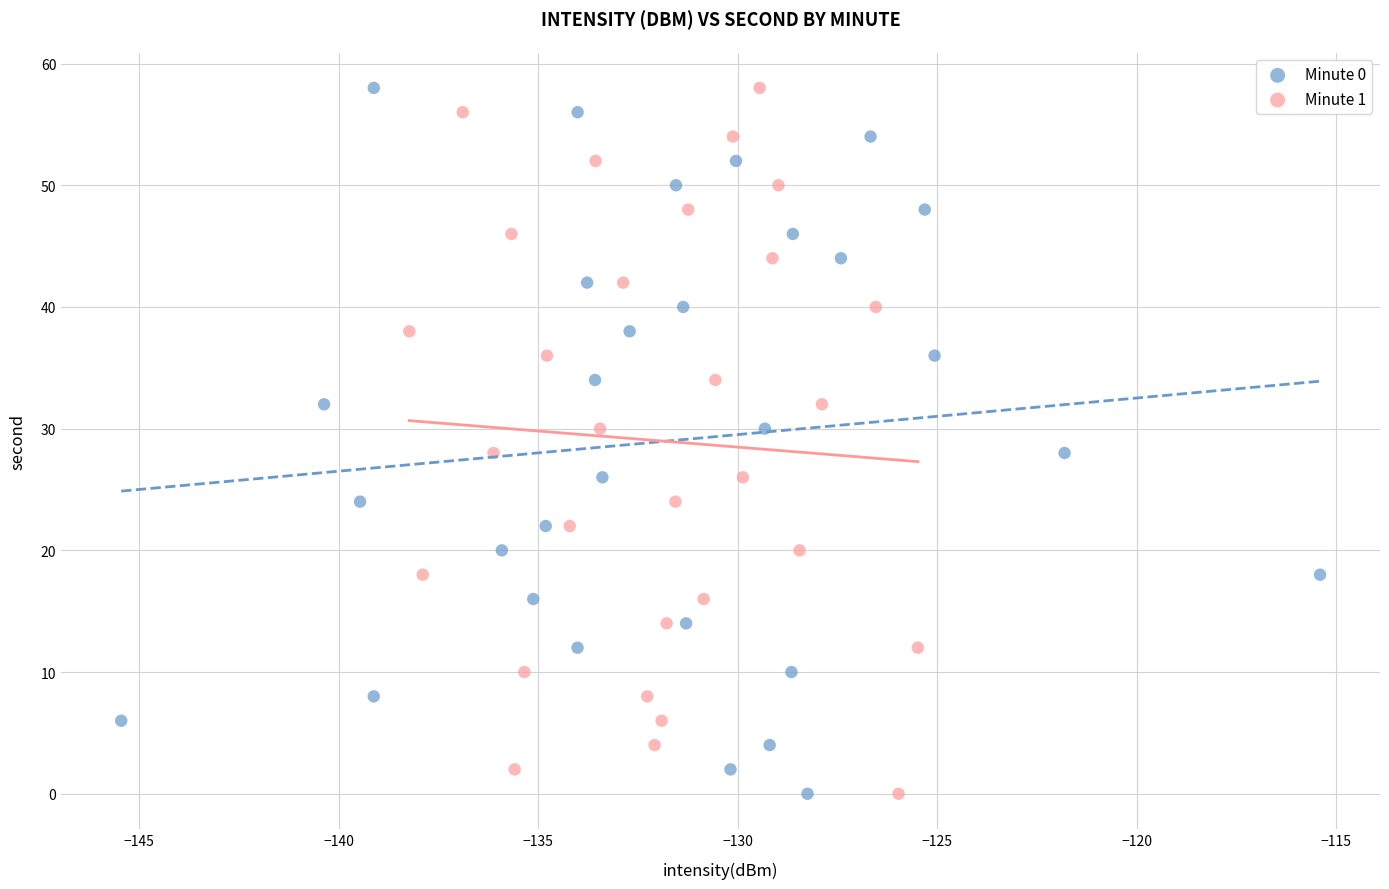

What are all the series names shown in the legend?

Minute 0, Minute 1